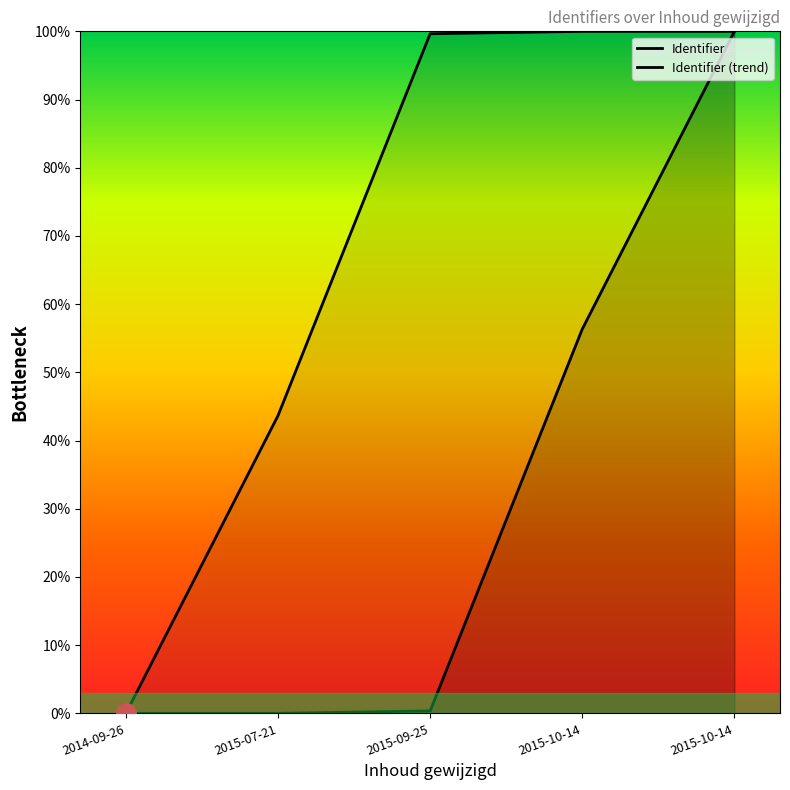

How many series are shown in this chart?

2